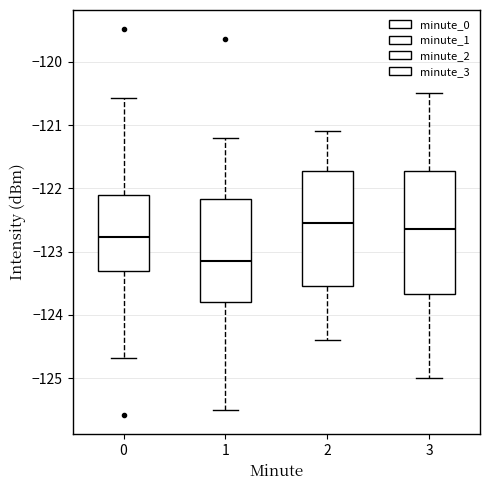

Which box has the lowest median line?

1